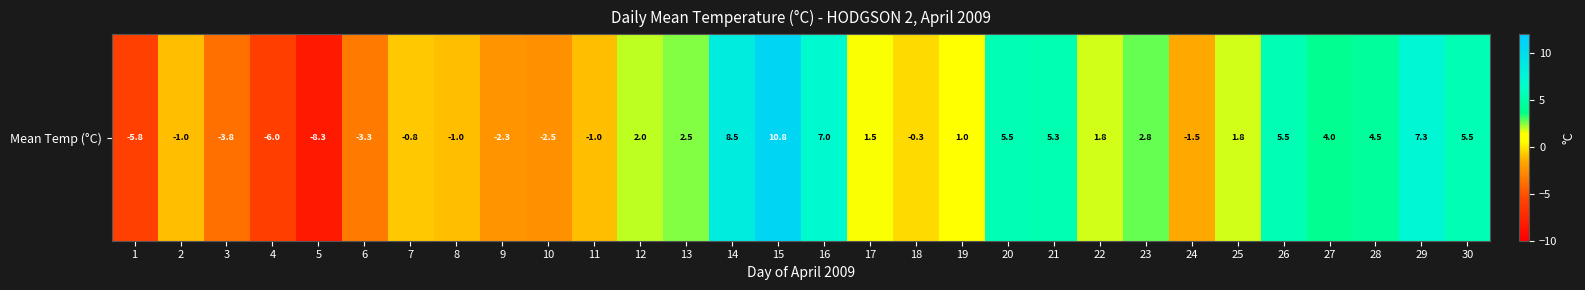

How many data points are less than 1?

13